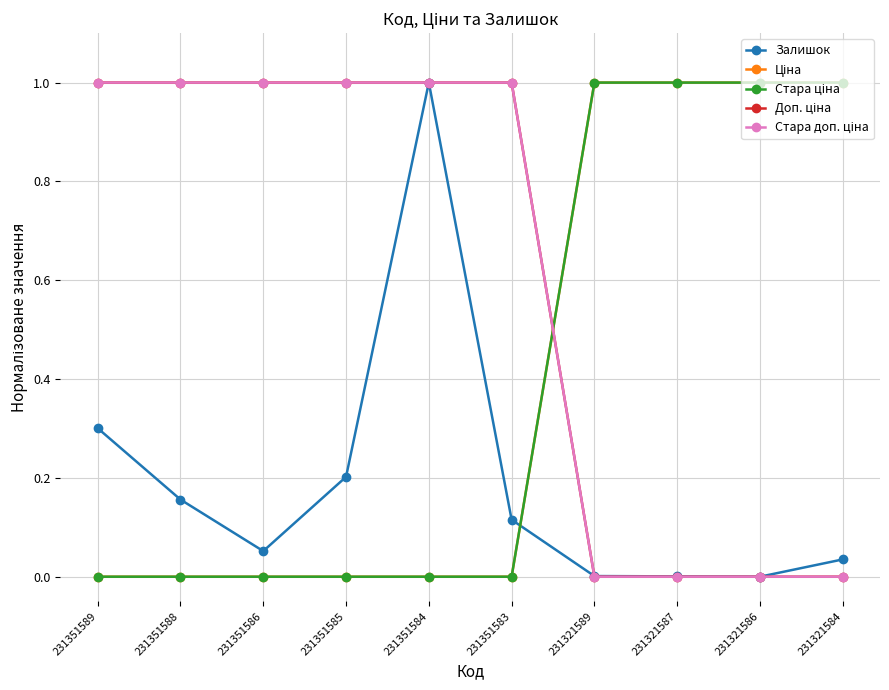

Does the chart have visible grid lines?

Yes